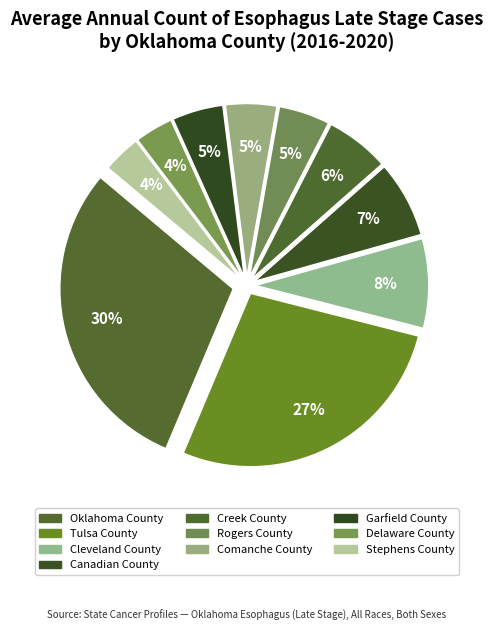

Which slice is the smallest?

Delaware County